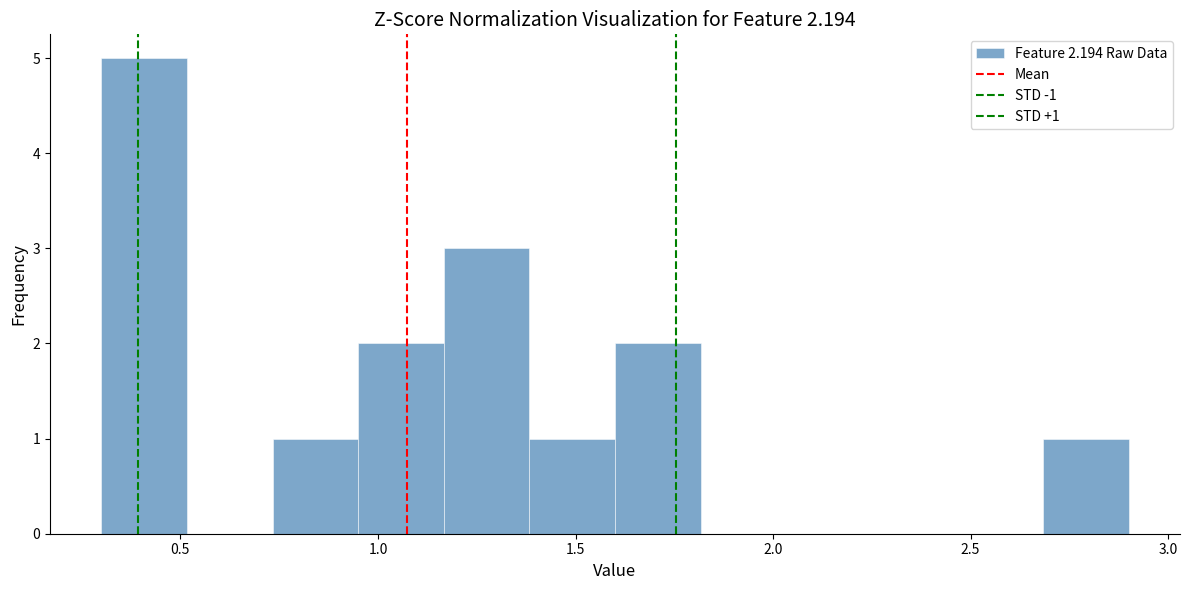

Over which range of the x-axis is the bar tallest?

0.30 to 0.50